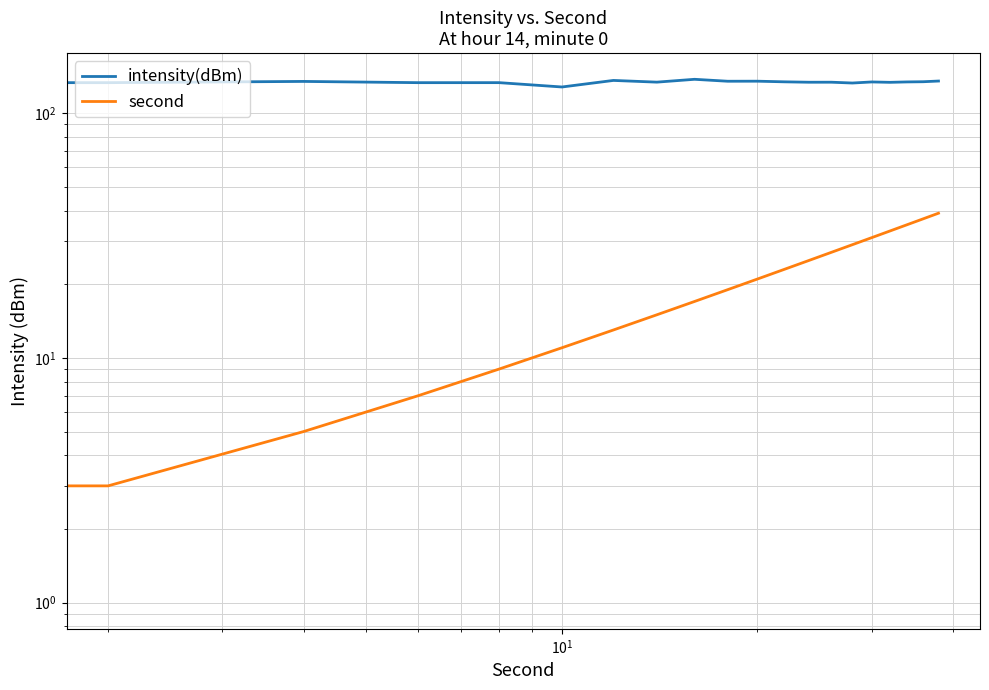

What is the value of the second point at the 19th from the left?

37.0